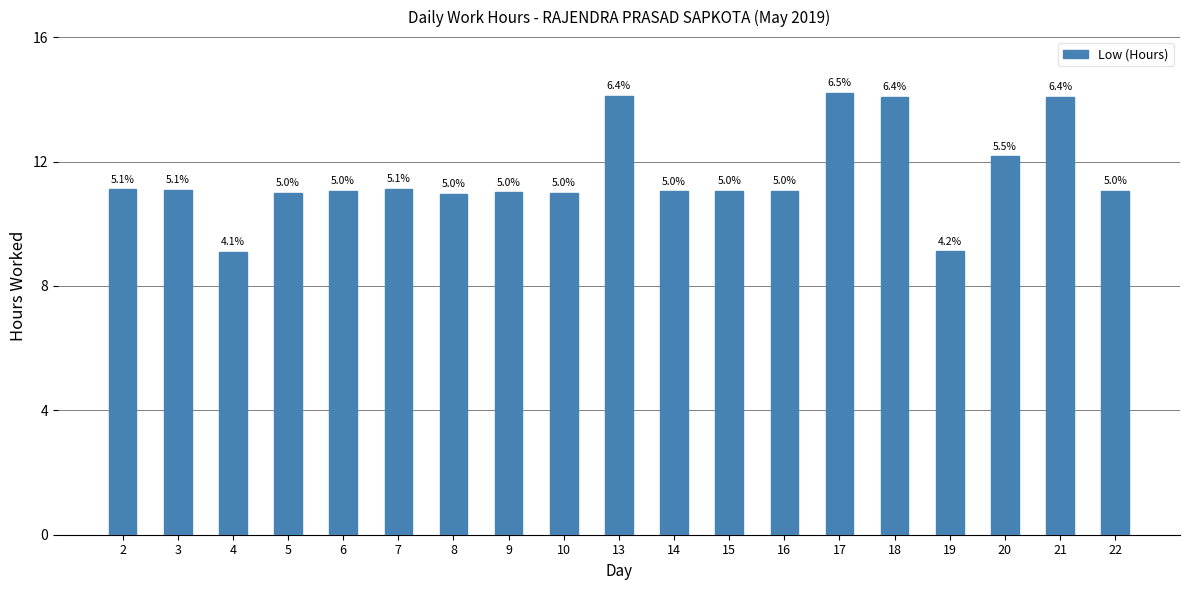

Reading left to right, what are all the values shown in this chart?

11.1	11.1	9.1	11.0	11.1	11.1	11.0	11.0	11.0	14.1	11.0	11.1	11.1	14.2	14.1	9.1	12.2	14.1	11.1